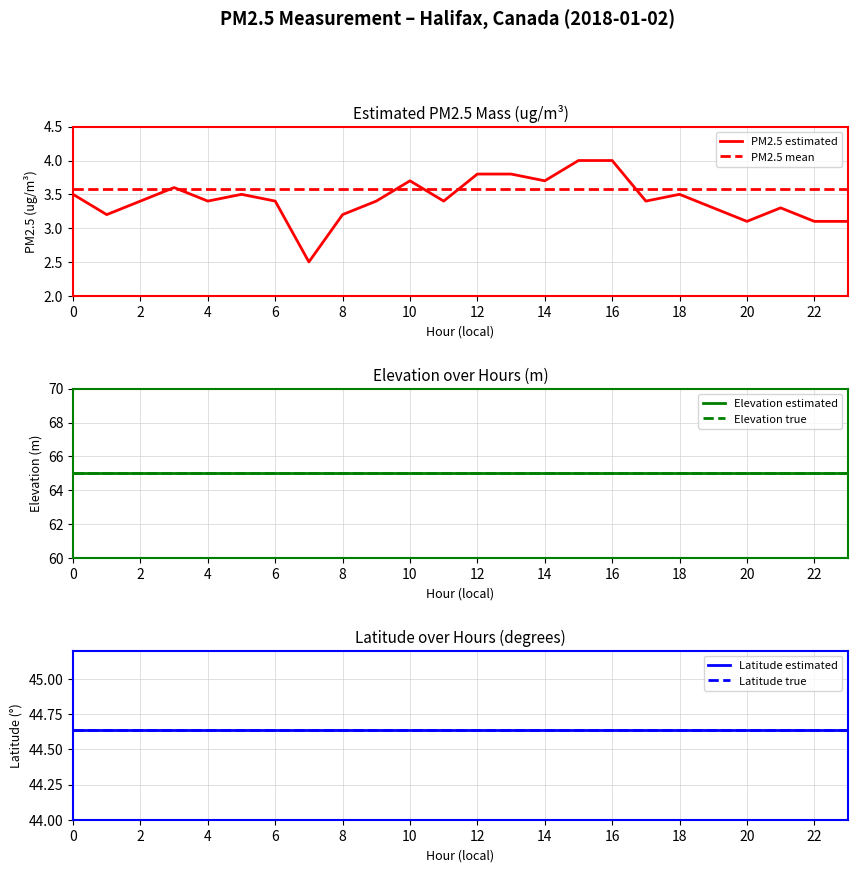

The value of PM2.5 estimated at 14 is 0.9. True or false?

False